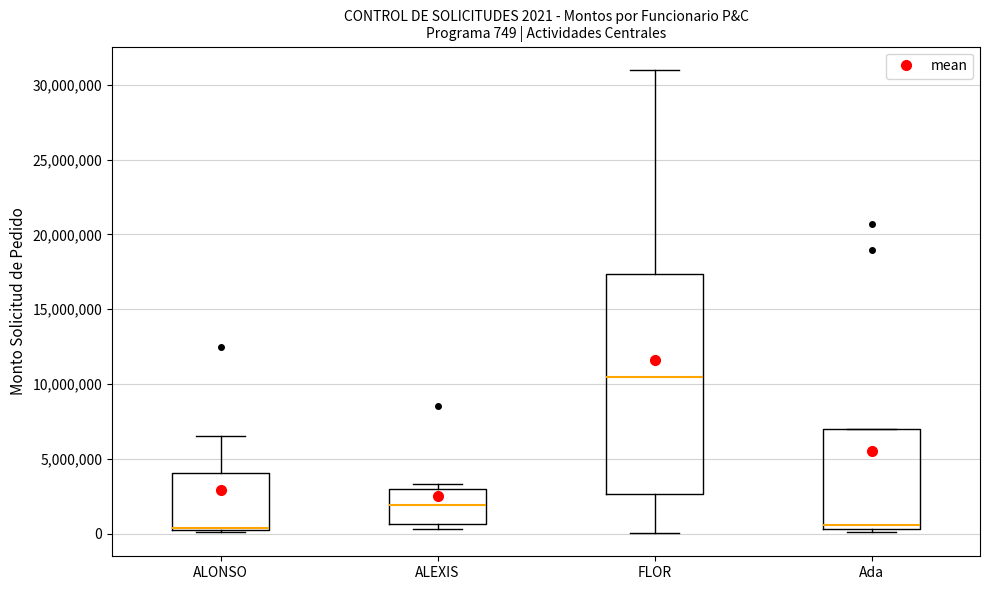

Which box is the tallest, from its lower edge to its upper edge?

FLOR